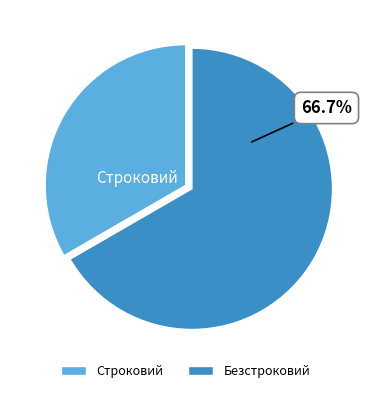

Which category has the smallest portion of the pie?

Строковий